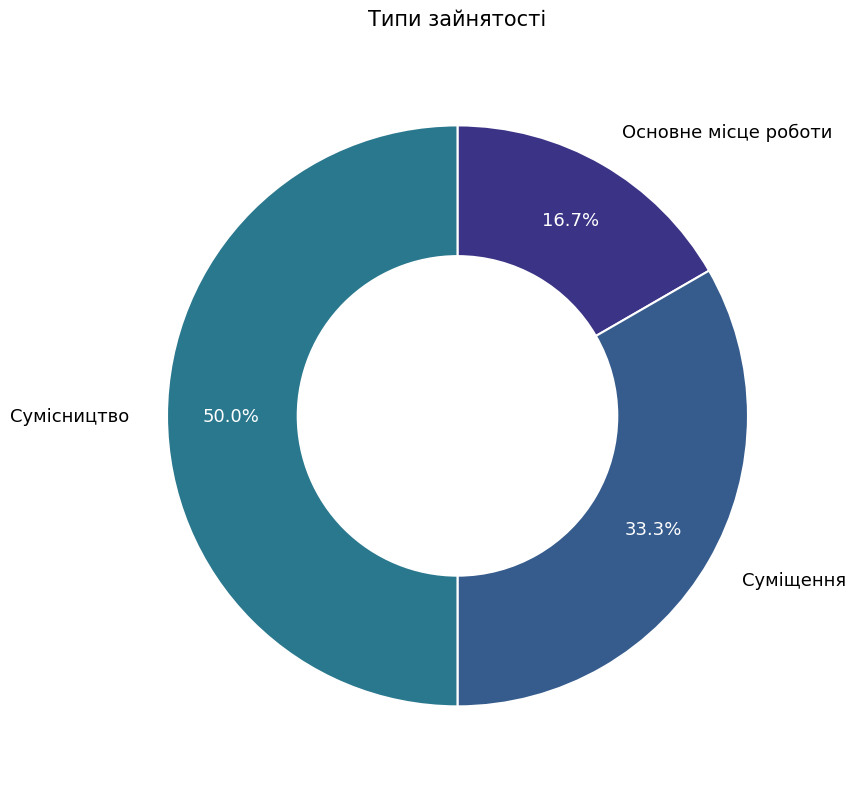

Is it true that Сумісництво is 60% of the pie?

False